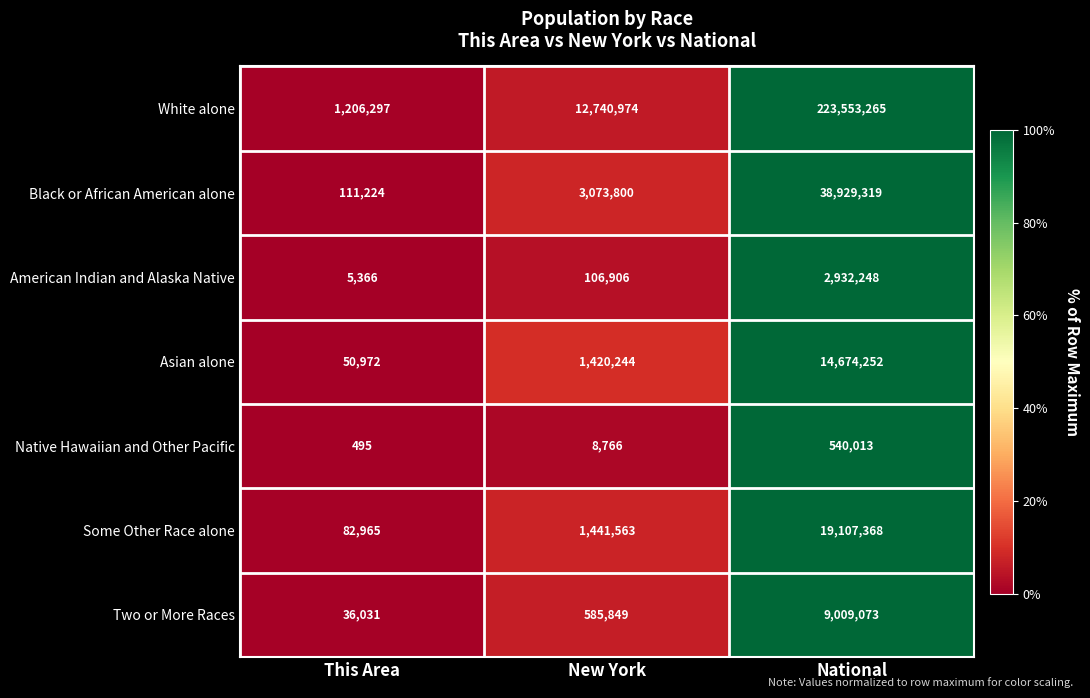

What is the total value across all series at This Area?

1493350